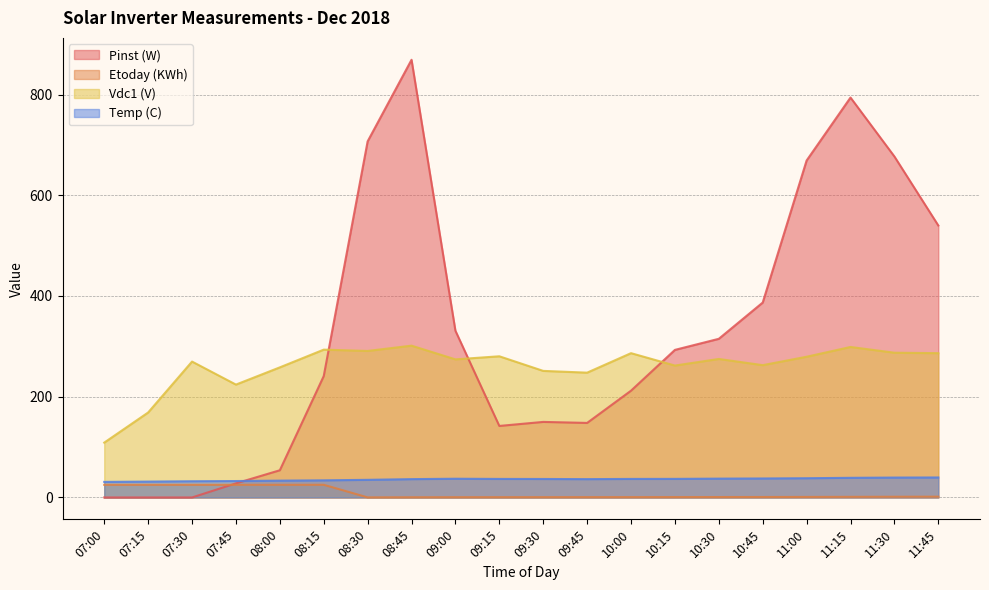

How many data points does each series have?

20